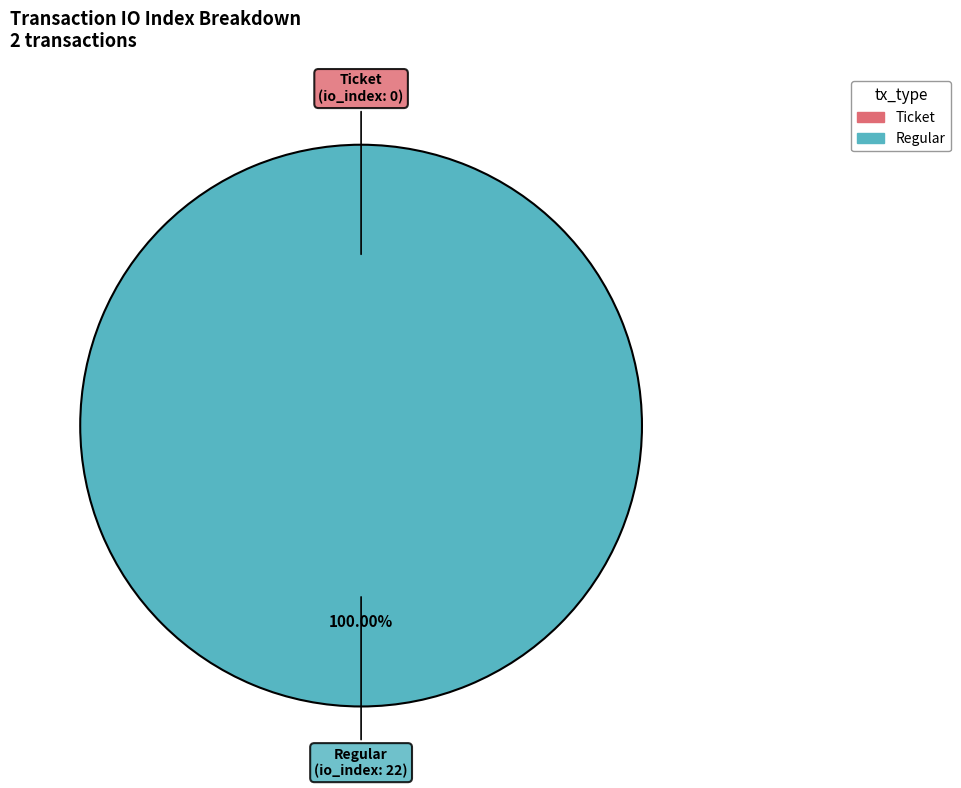

To the nearest percent, what portion does Regular represent?

100%